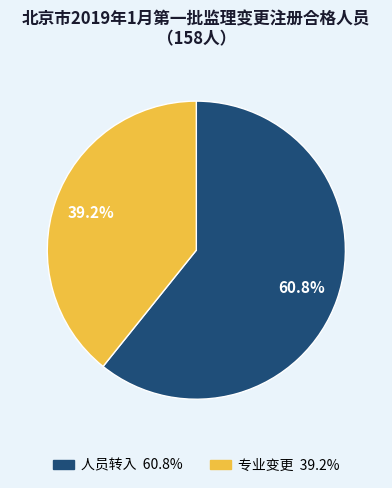

To the nearest percent, what is the difference between the largest and smallest slice percentages?

22%